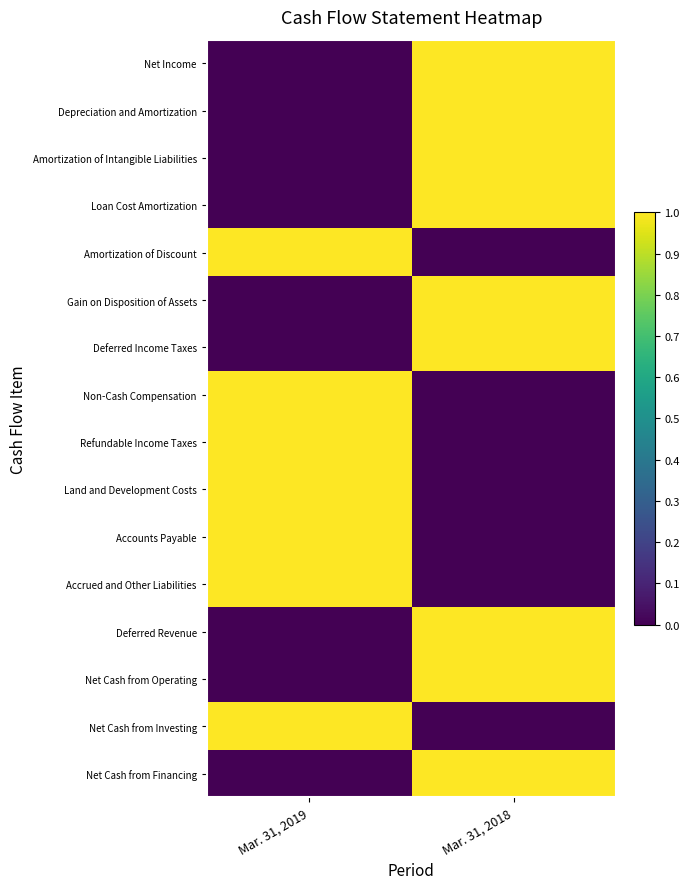

How many data points does each series have?

2